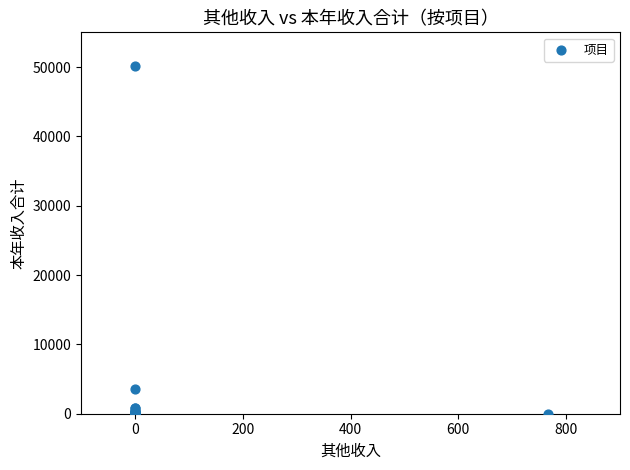

What Y value in the scatter plot is closest to 25048?

3600.0